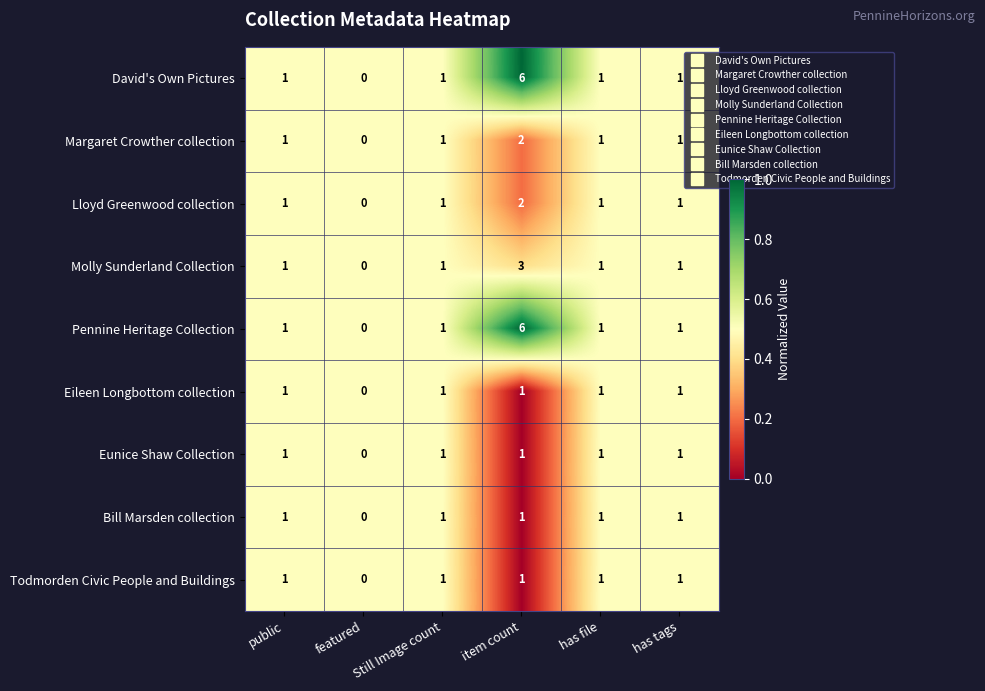

At which category does the chart reach its peak across all series?

item count